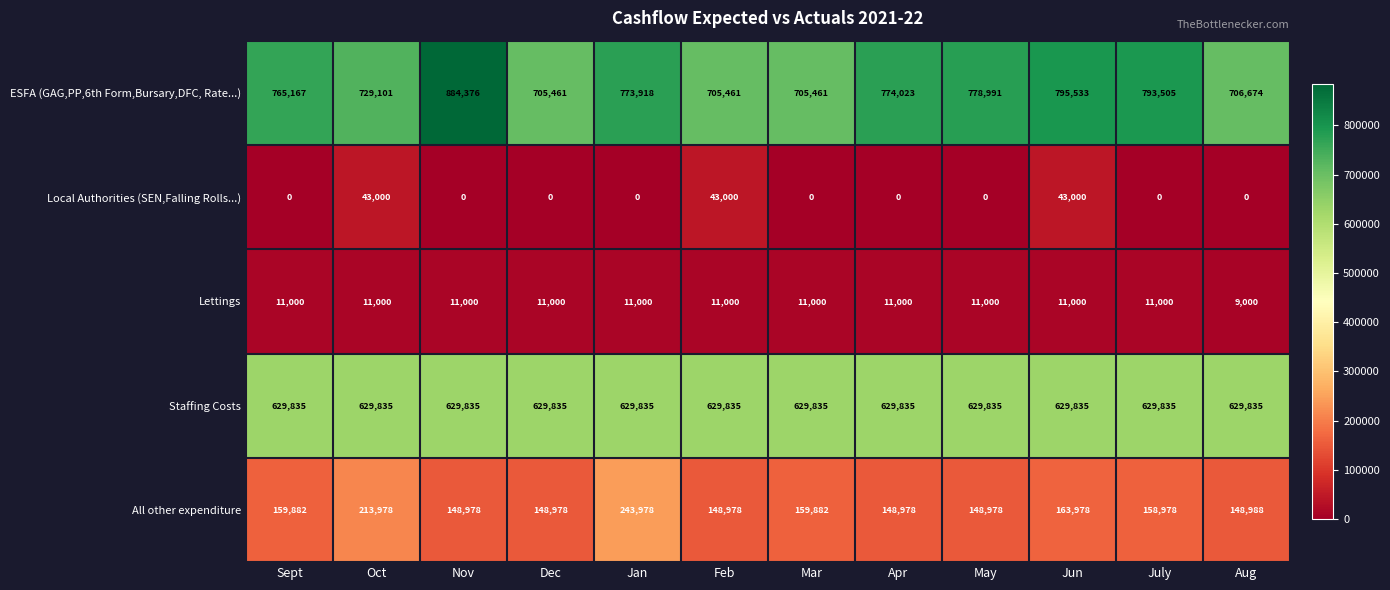

Which series has the largest range (max minus min)?

ESFA (GAG,PP,6th Form,Bursary,DFC, Rate...)